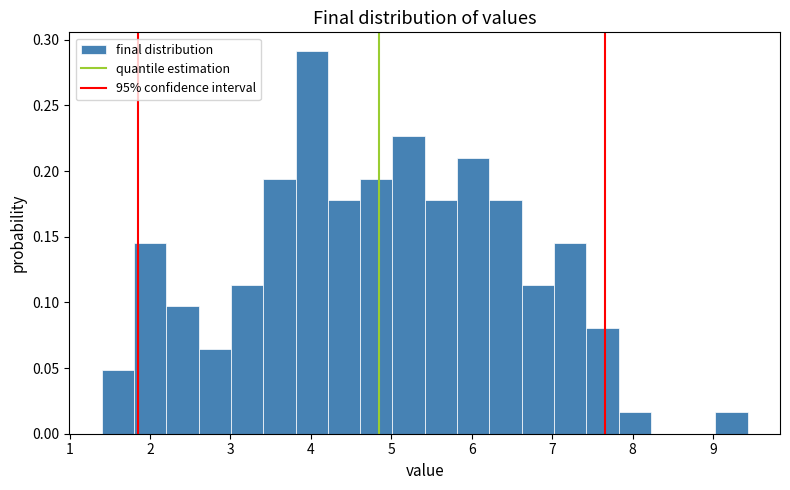

Over which range of the x-axis is the bar tallest?

3.8 to 4.2